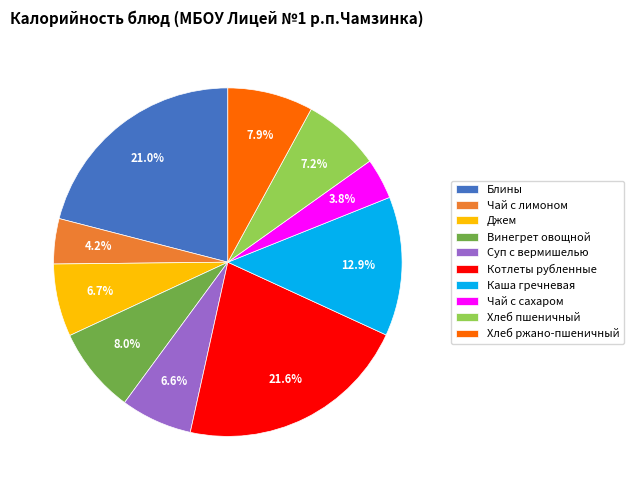

Which slice is the largest?

Котлеты рубленные